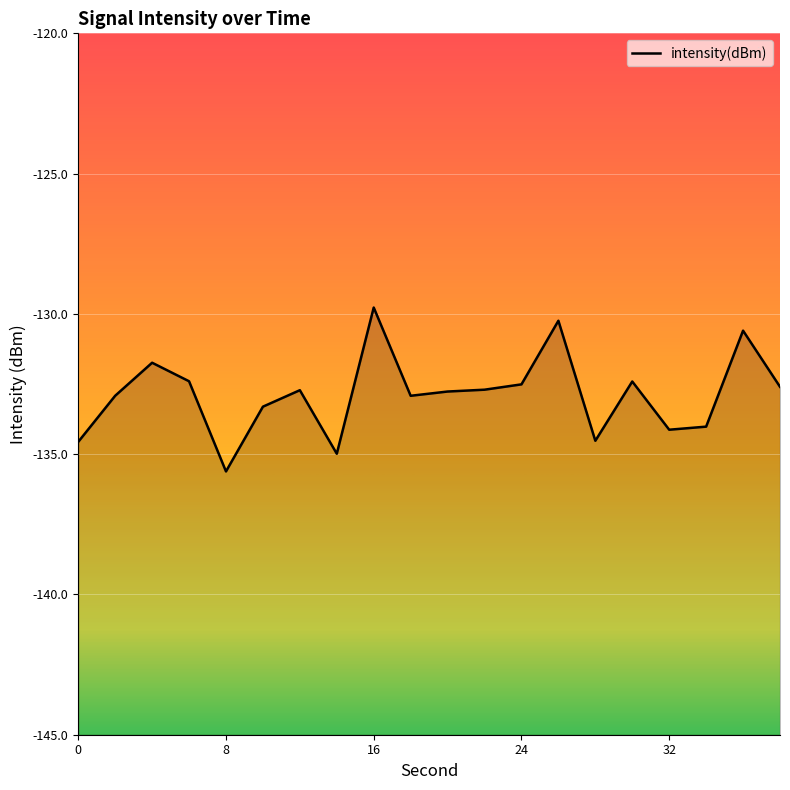

What is the average value?

-132.9